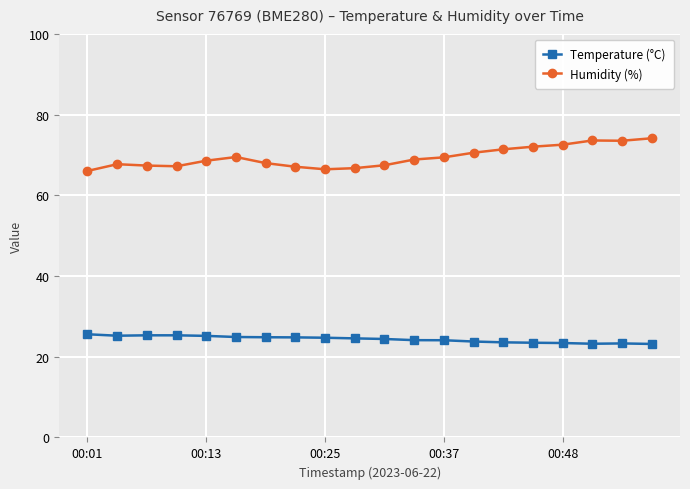

What are all the series names shown in the legend?

Temperature (°C), Humidity (%)